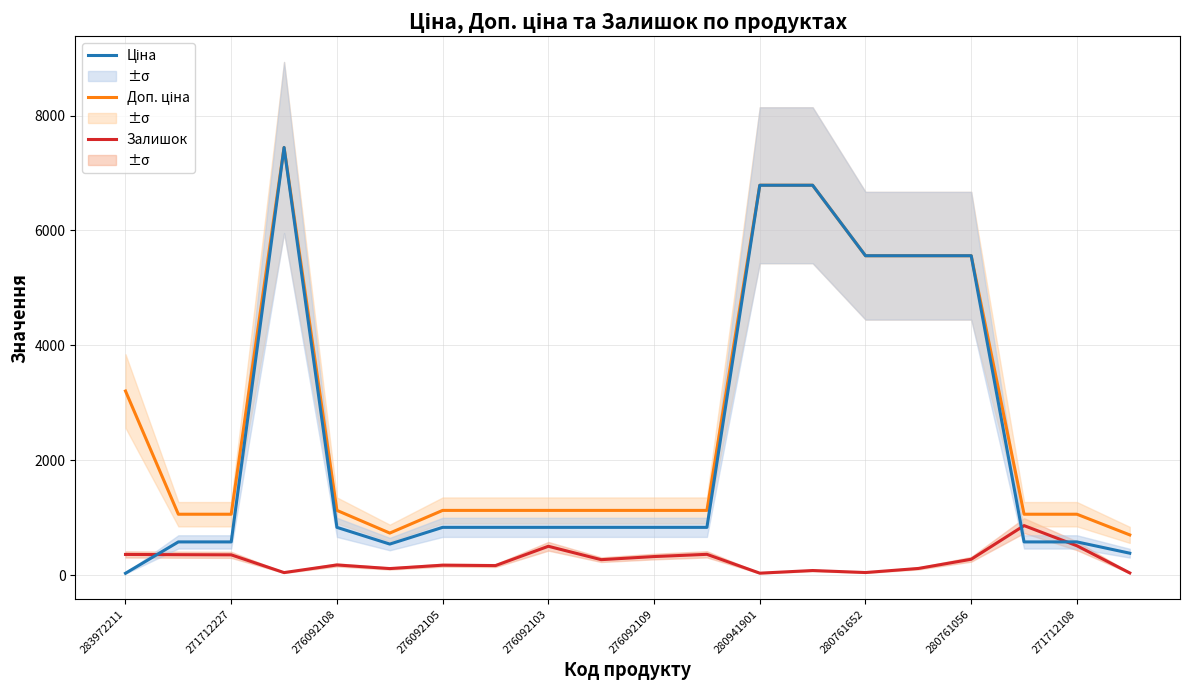

Which series has the largest total across all categories?

Доп. ціна